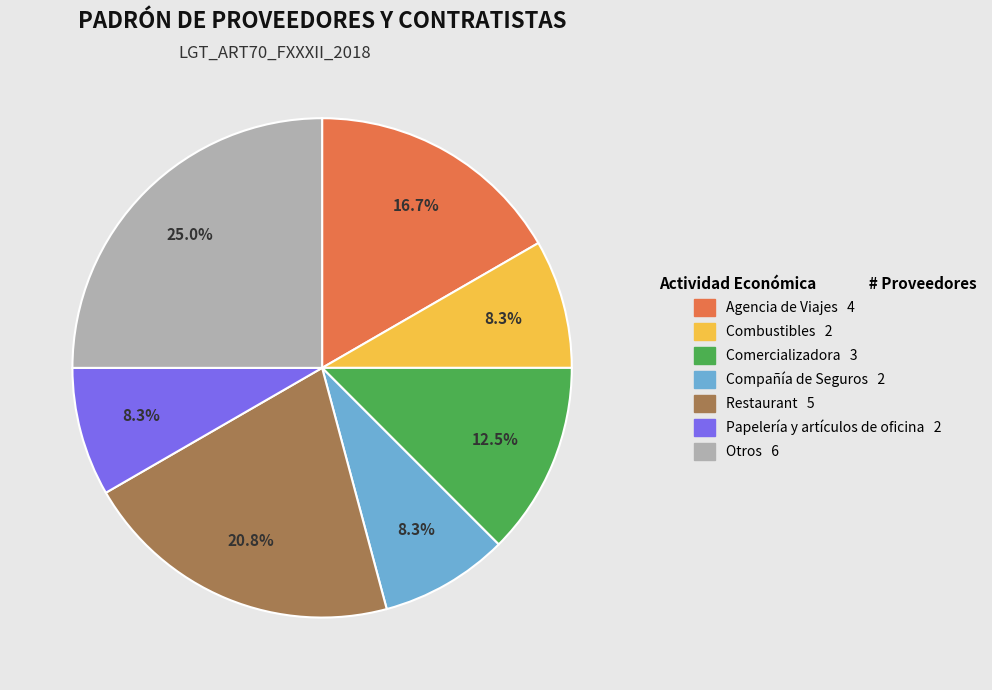

Approximately how many times larger is the value at Agencia de Viajes compared to Combustibles?

2.0